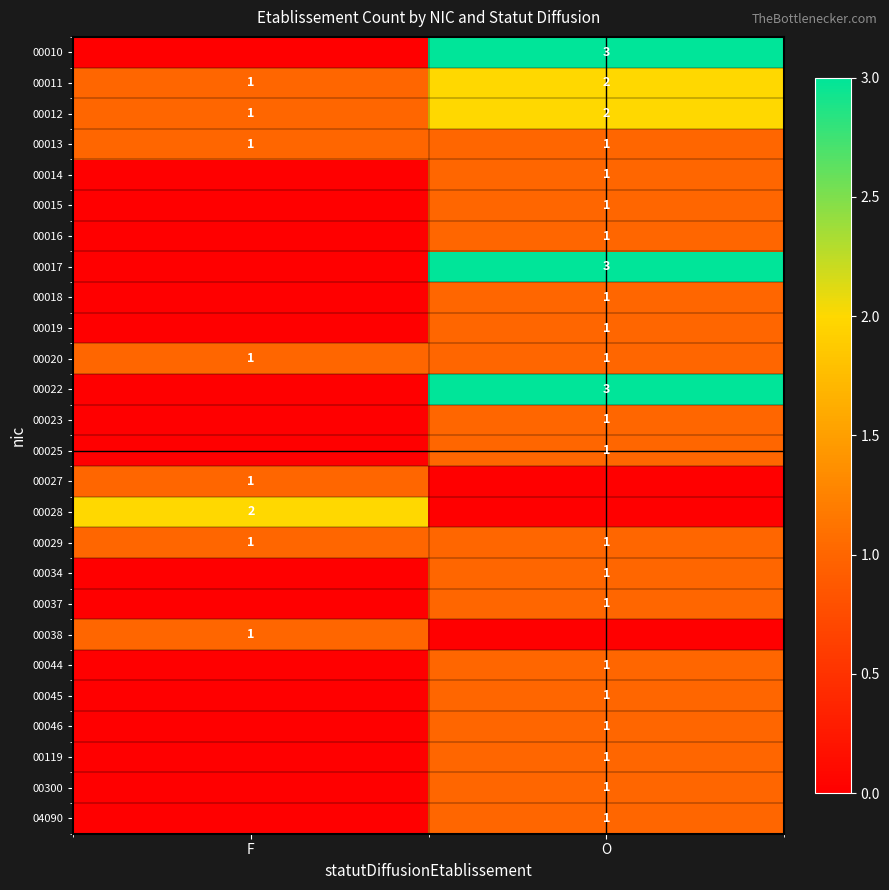

The value of 00034 at O is 0. True or false?

False